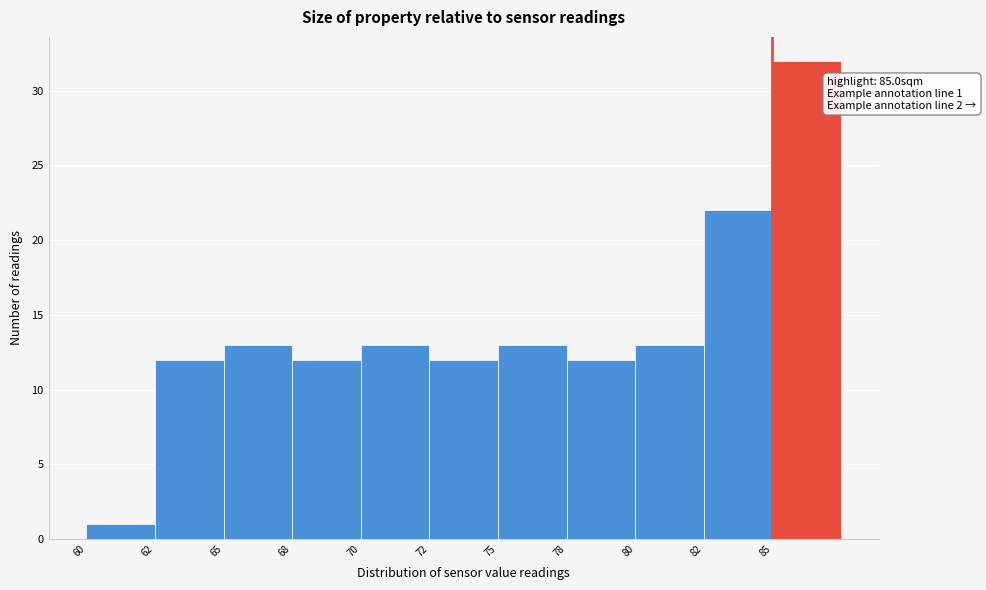

Reading left to right, transcribe all the data shown in this chart.

60=1	62=12	65=13	68=12	70=13	72=12	75=13	78=12	80=13	82=22	85=32